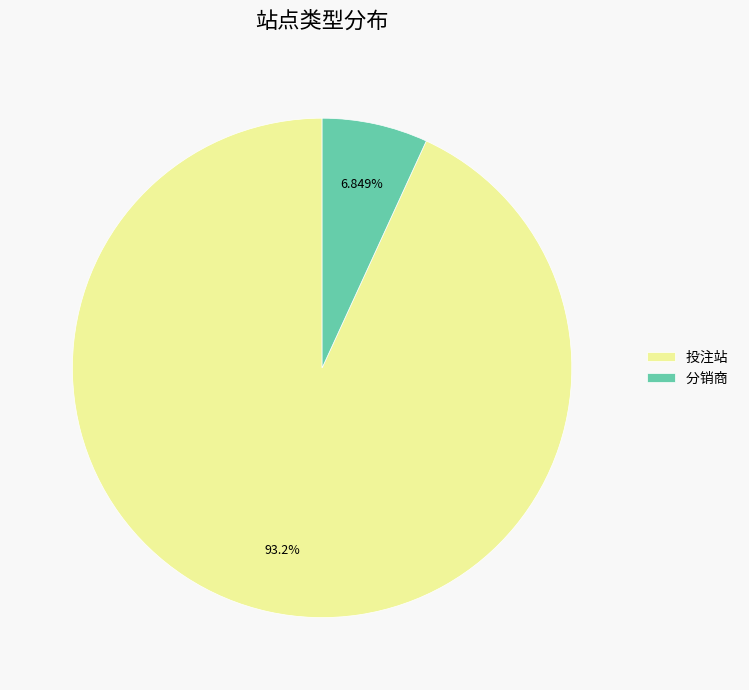

How many slices are in this pie chart?

2